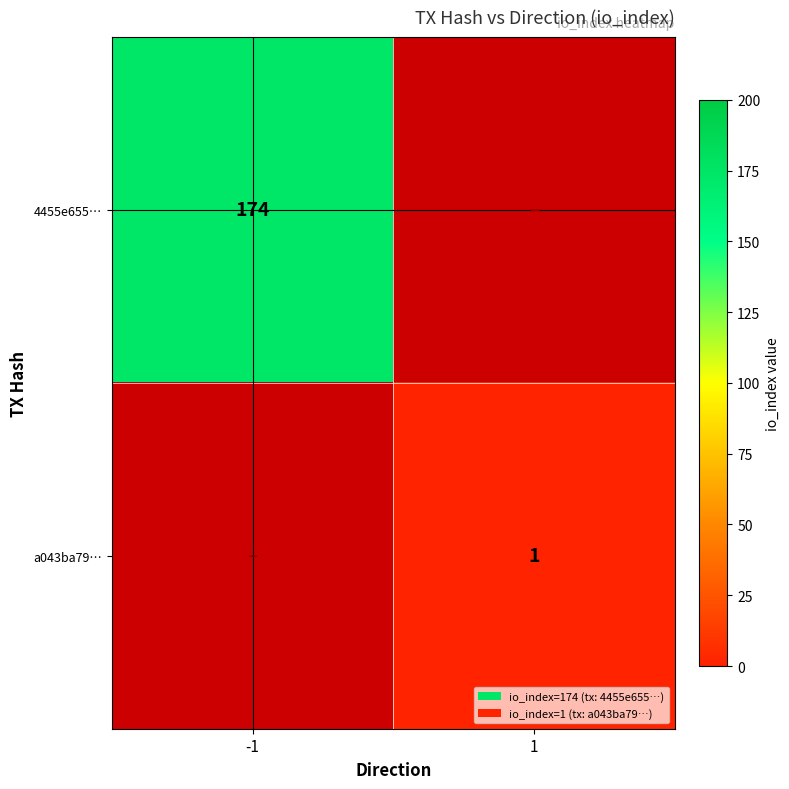

The value of 4455e655… at -1 is 293. True or false?

False